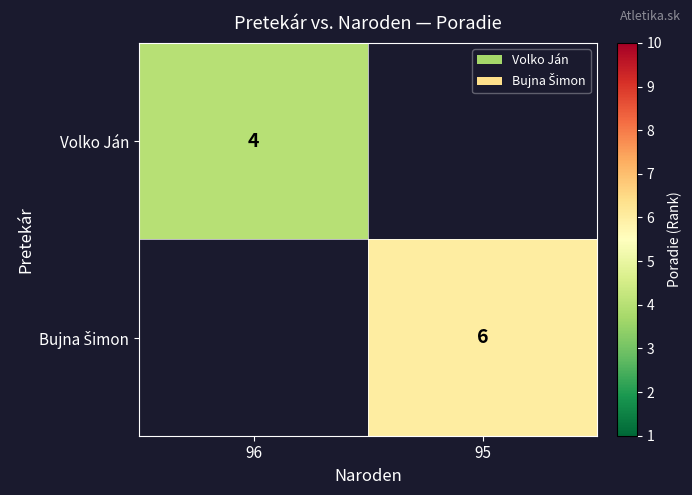

Is it true that Volko Ján equals 5 at 96?

False